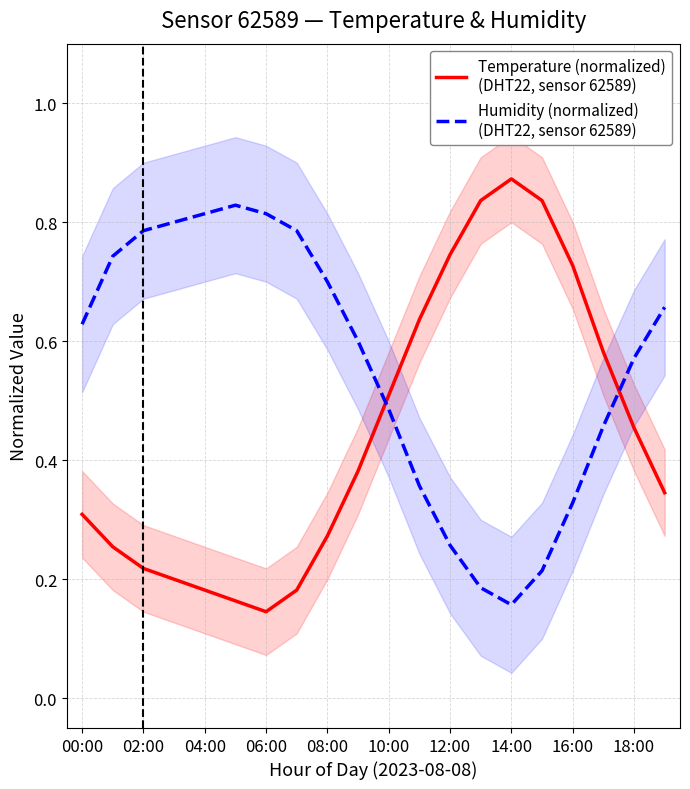

List the series in order of their peak value, highest first.

Temperature (normalized)
(DHT22, sensor 62589), Humidity (normalized)
(DHT22, sensor 62589)